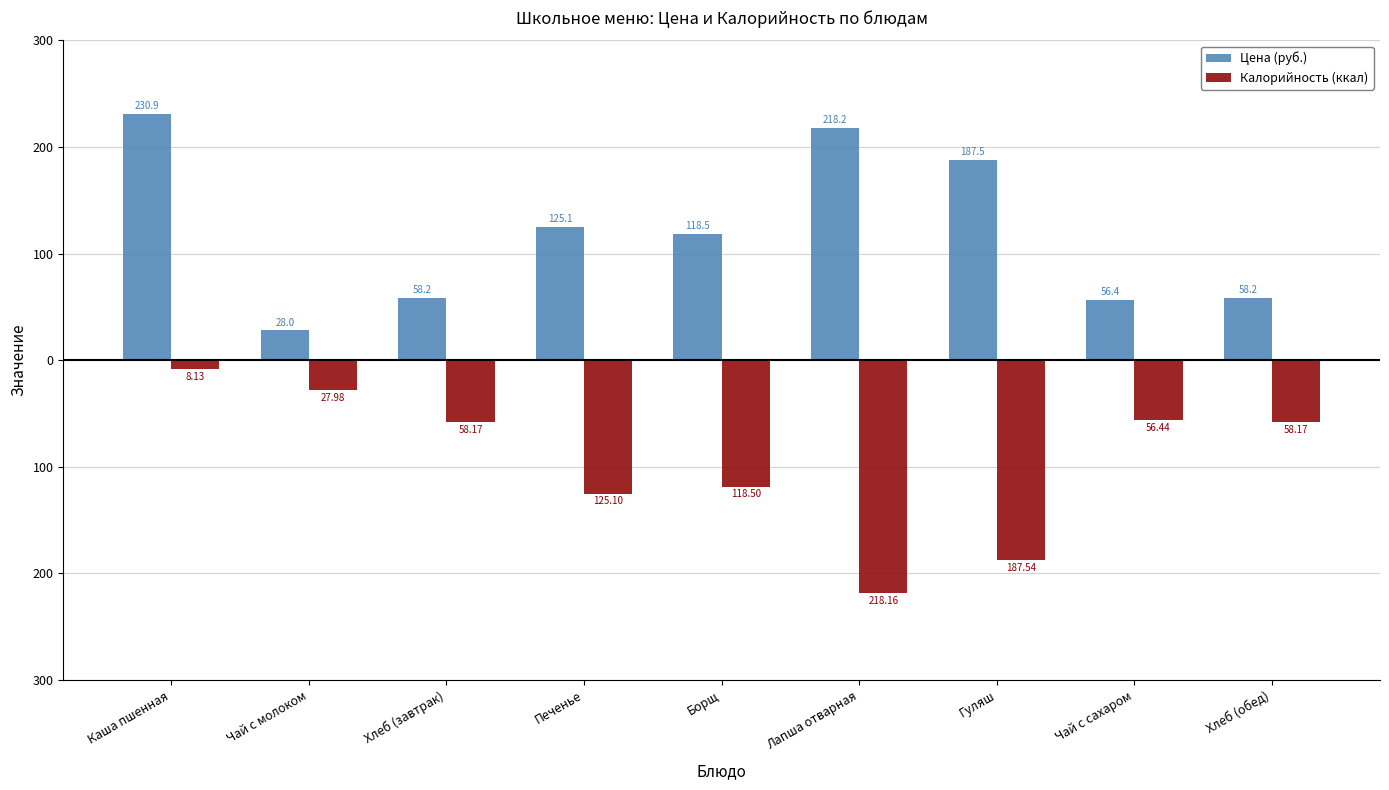

What are all the series names shown in the legend?

Цена (руб.), Калорийность (ккал)